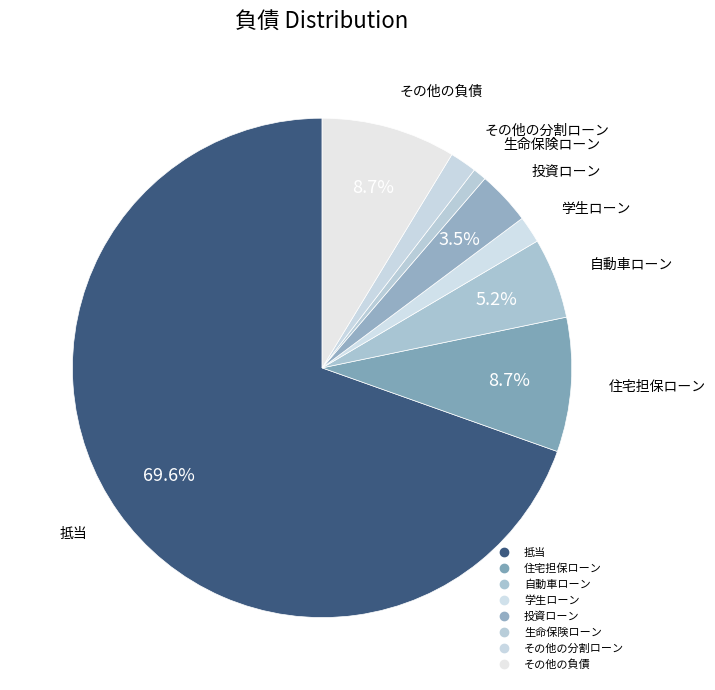

Rank the categories by value from highest to lowest.

抵当, 住宅担保ローン, その他の負債, 自動車ローン, 投資ローン, 学生ローン, その他の分割ローン, 生命保険ローン